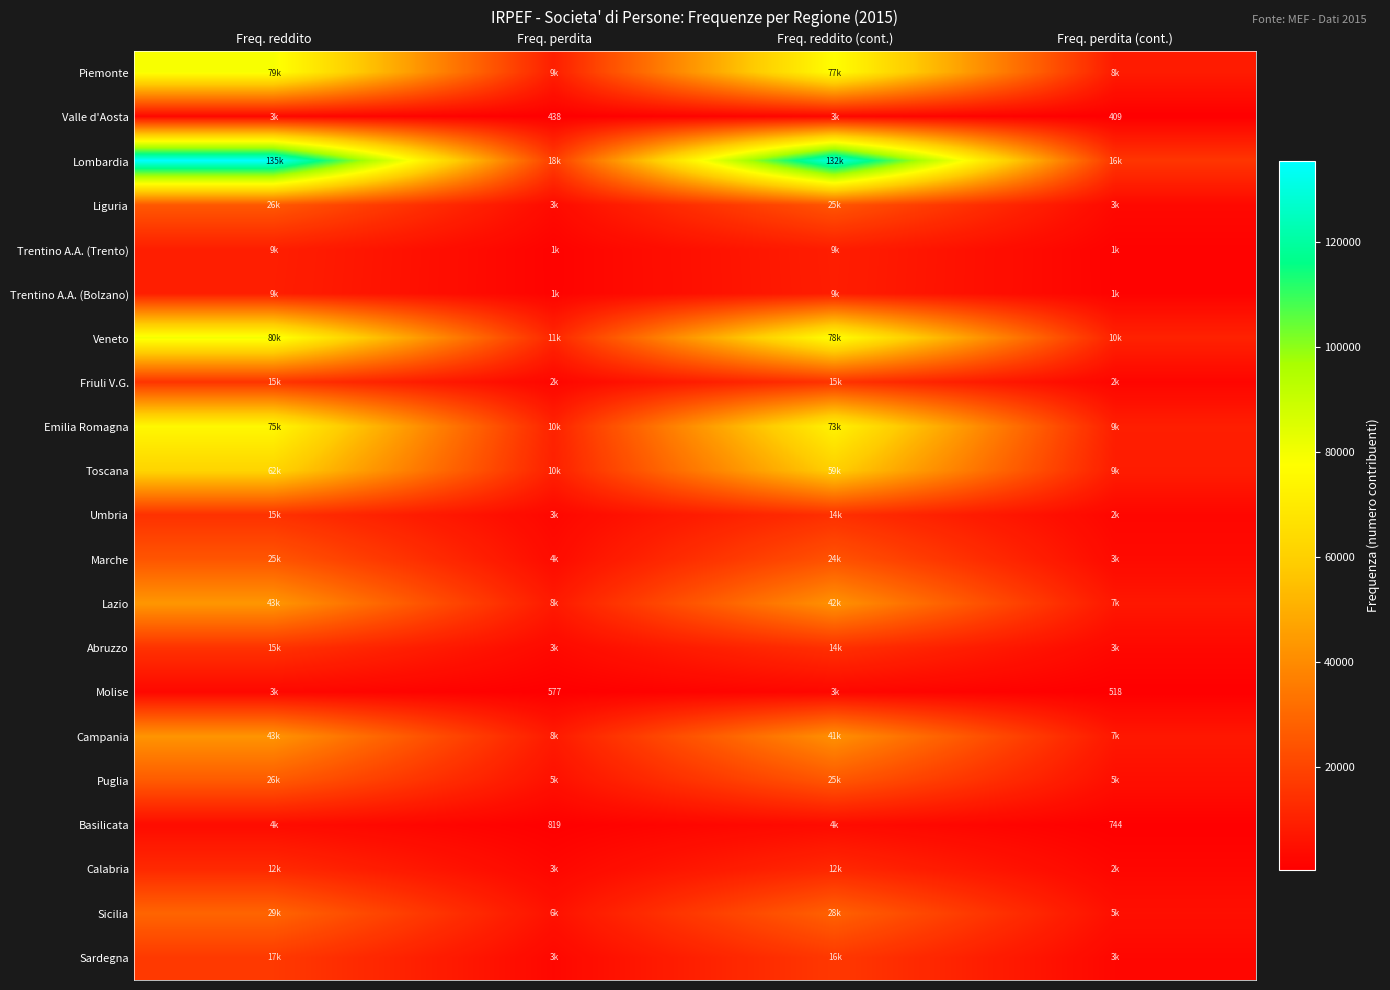

How many distinct data groups are displayed?

21